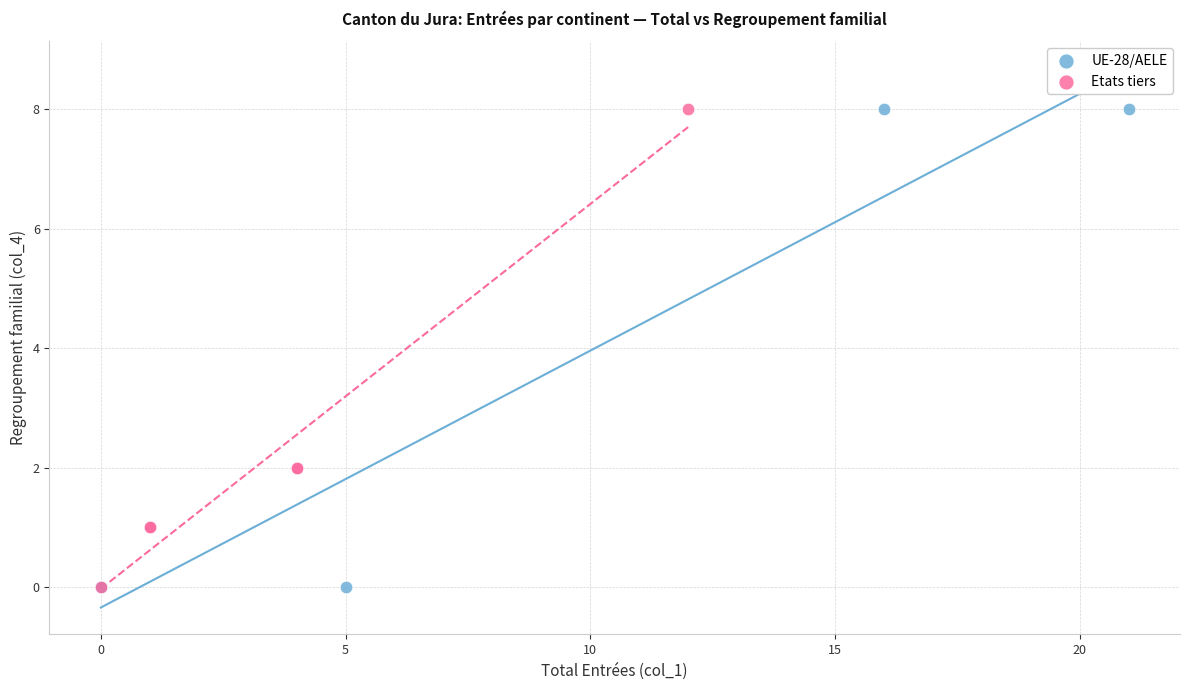

What are all the series names shown in the legend?

UE-28/AELE, Etats tiers